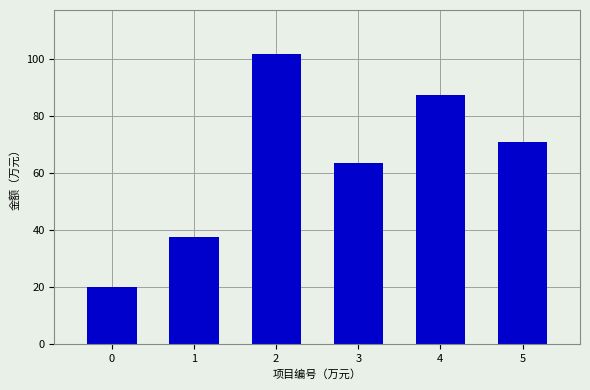

How many distinct data groups are displayed?

1